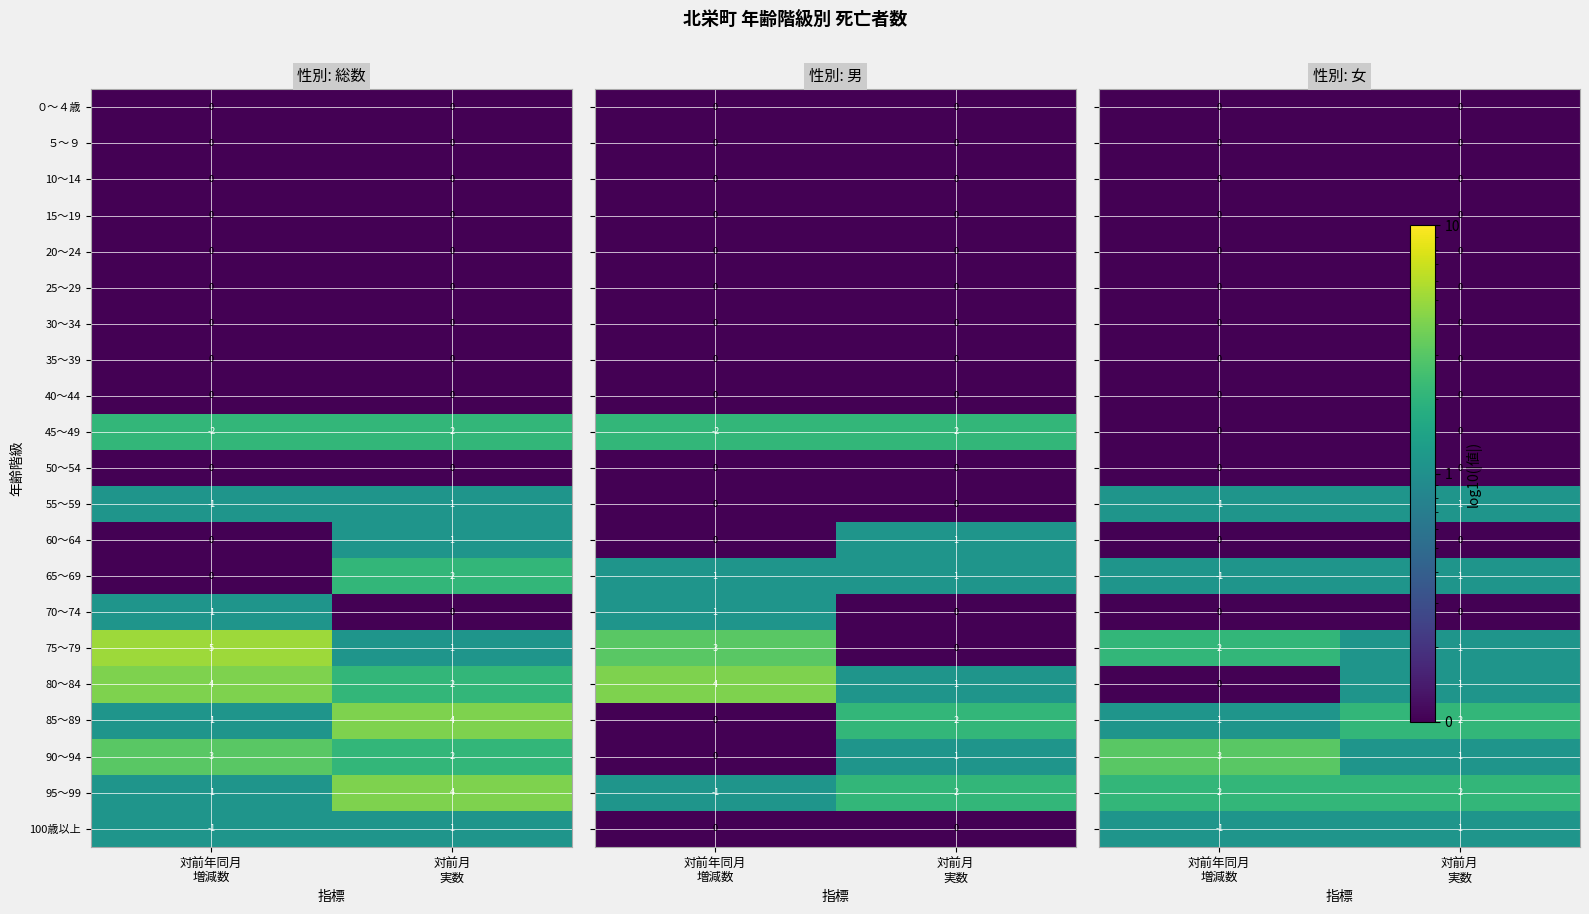

What is the difference between the maximum and minimum values in the 45～49 series?

4